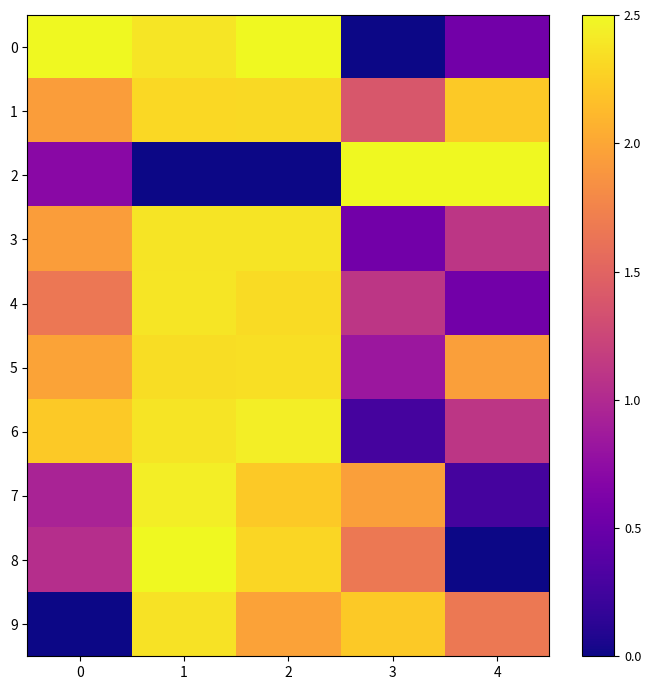

Rank the series at 0 from lowest to highest value.

9, 2, 7, 8, 4, 1, 3, 5, 6, 0